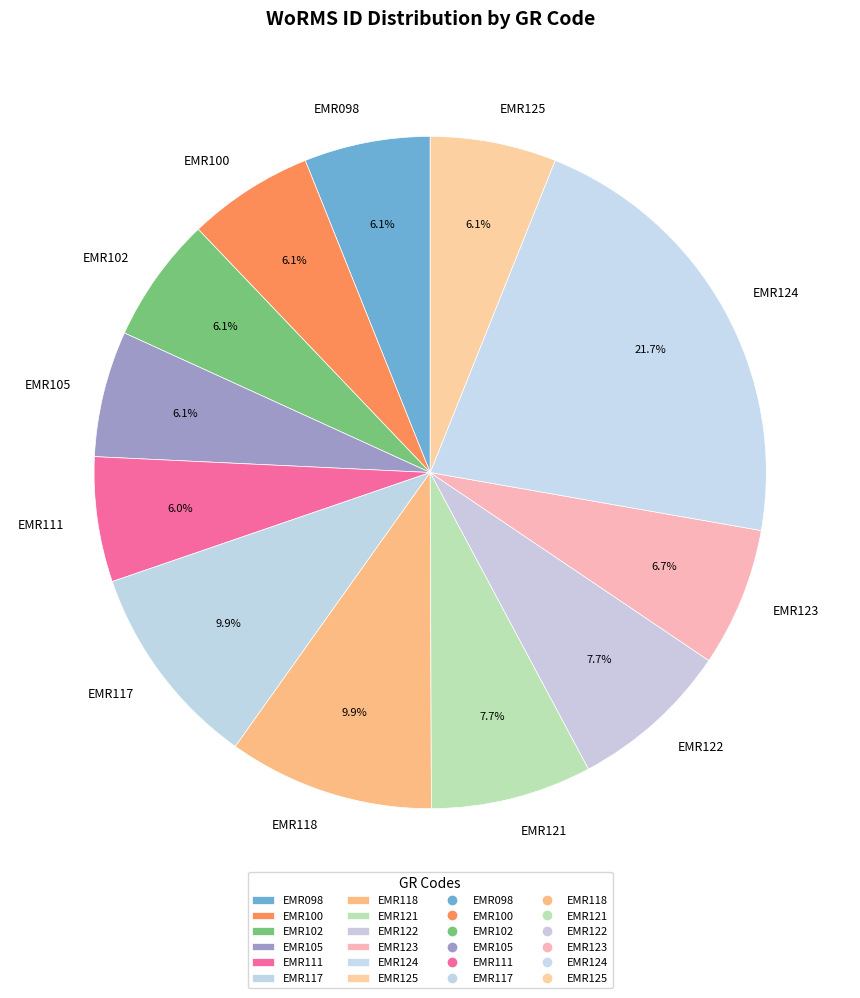

Is there any slice that represents more than half of the pie?

No